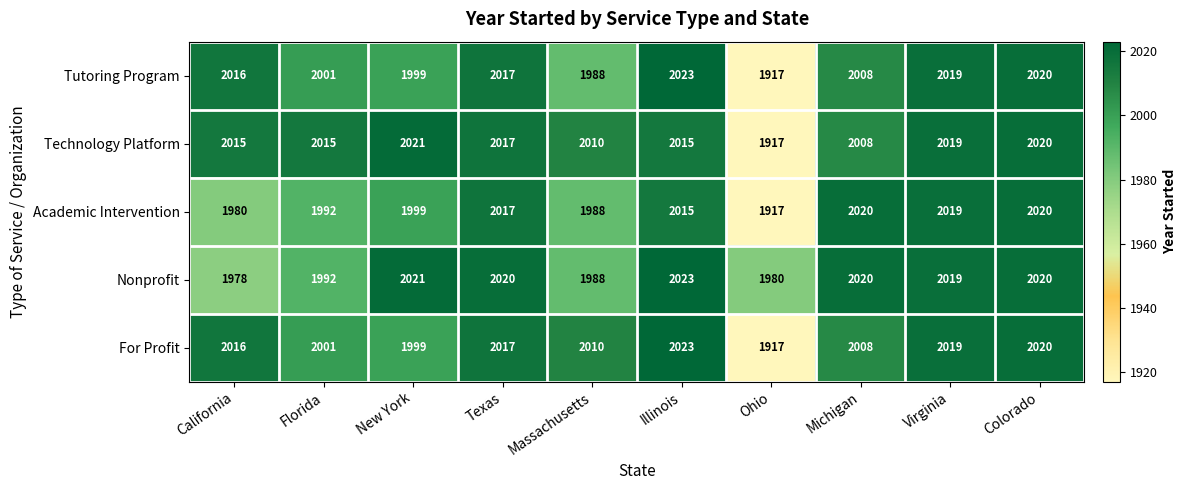

At which category does the chart reach its minimum across all series?

Ohio